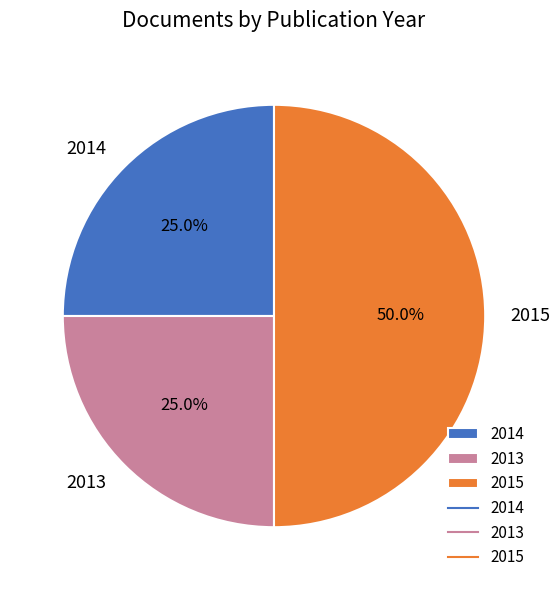

How many slices are in this pie chart?

3